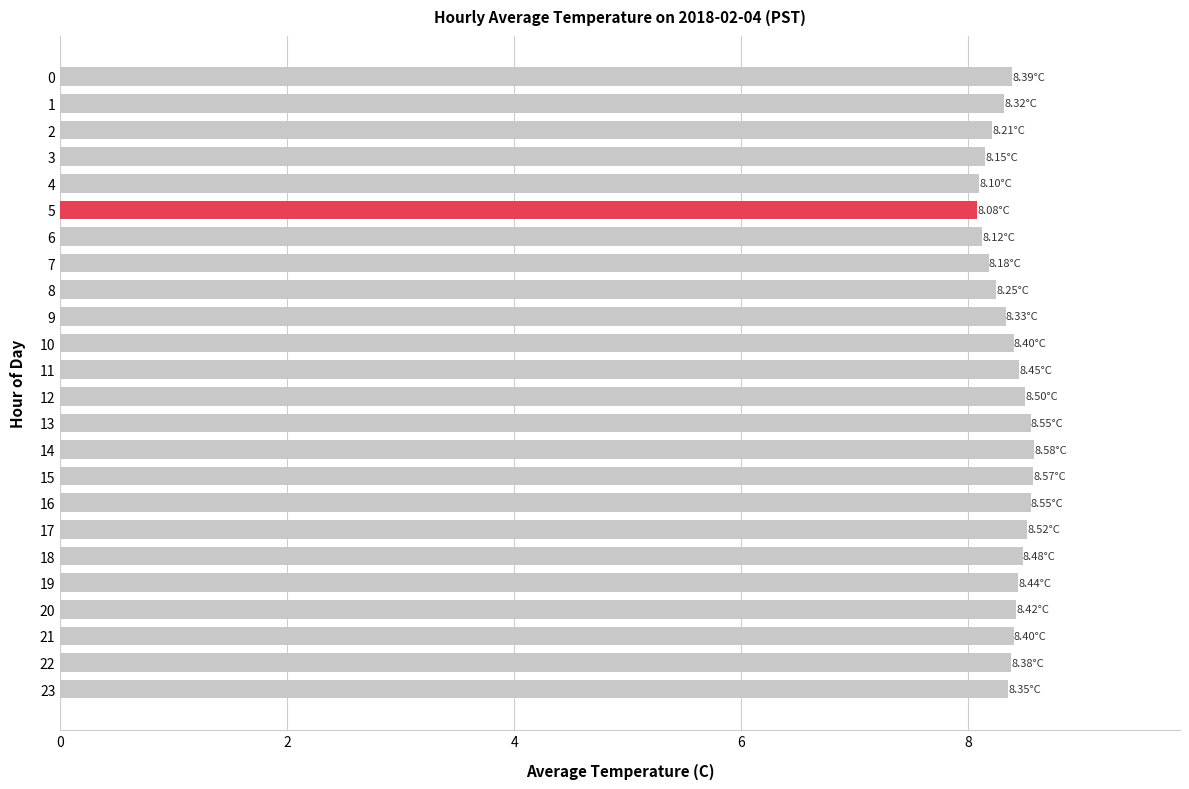

Between 20 and 4, which is larger?

20